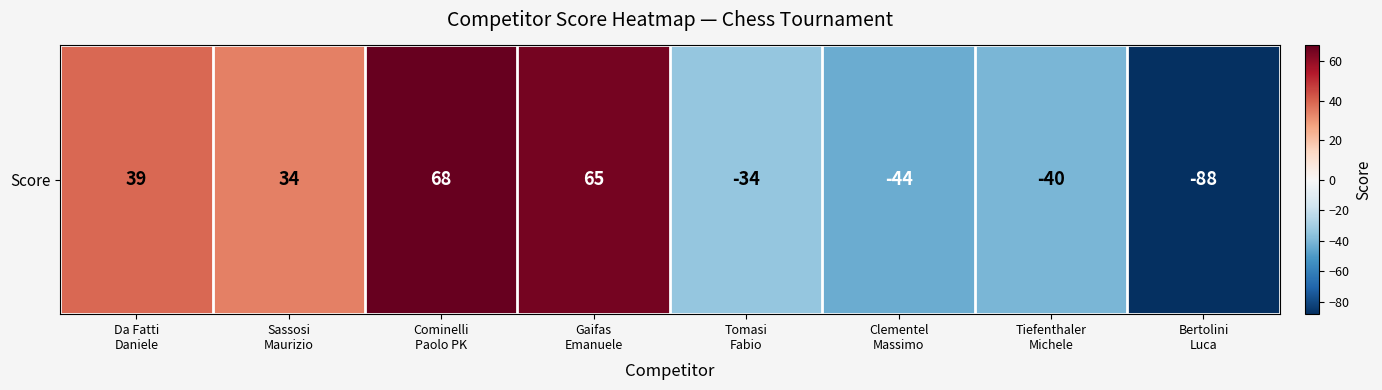

What is the change in value from Tomasi
Fabio to Clementel
Massimo?

-10